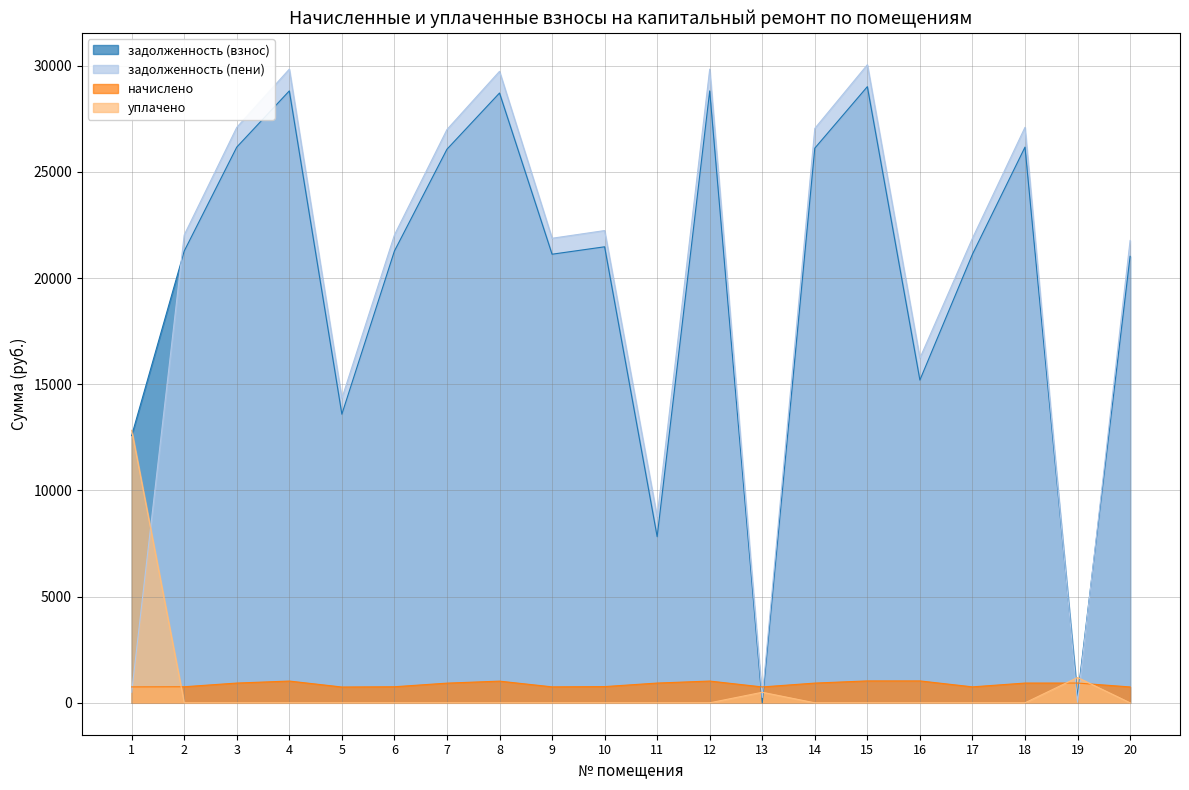

Where is the first local maximum for начислено?

4